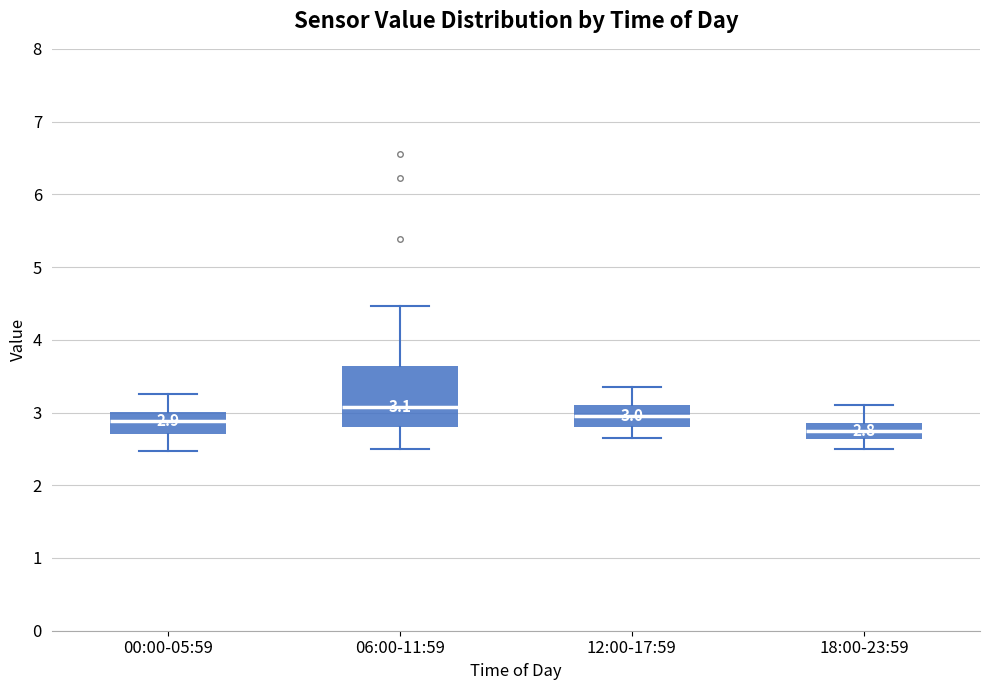

Which box's median line is the highest?

06:00-11:59